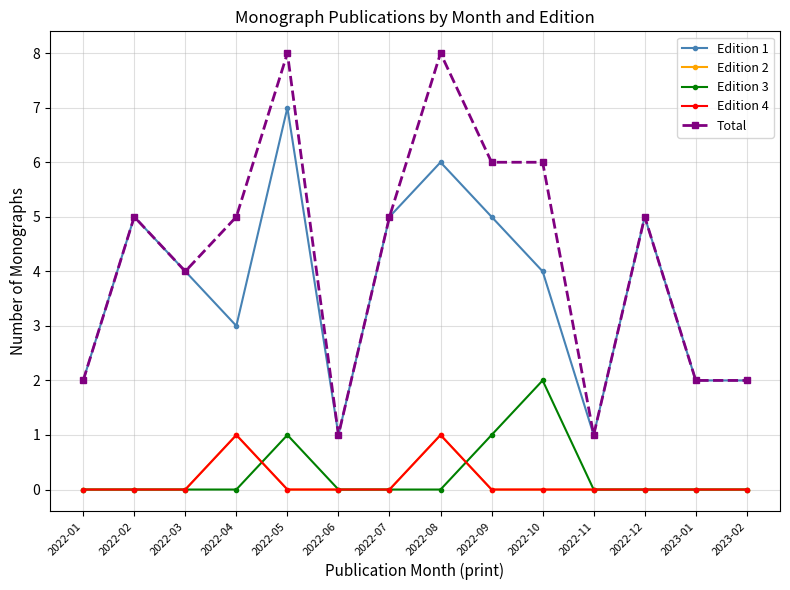

At which label does Edition 2 reach its peak?

2022-04